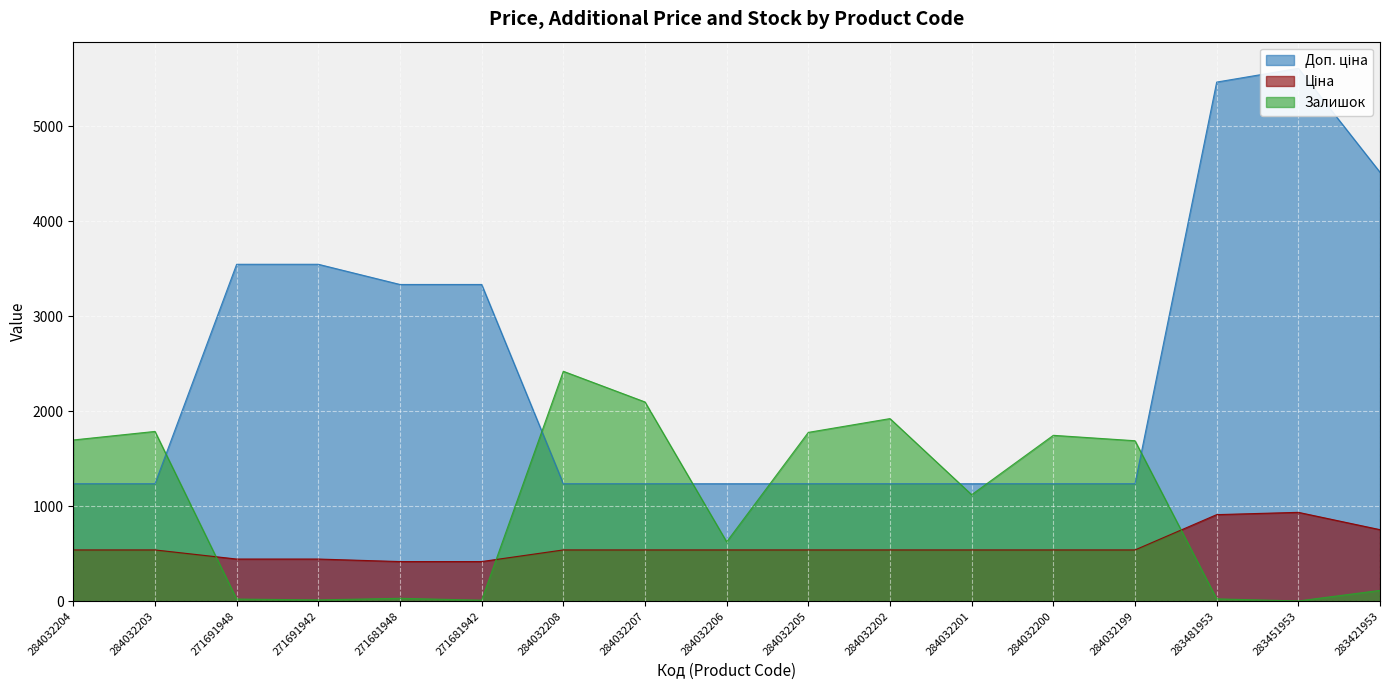

How many intersections are there between Доп. ціна and Залишок?

7